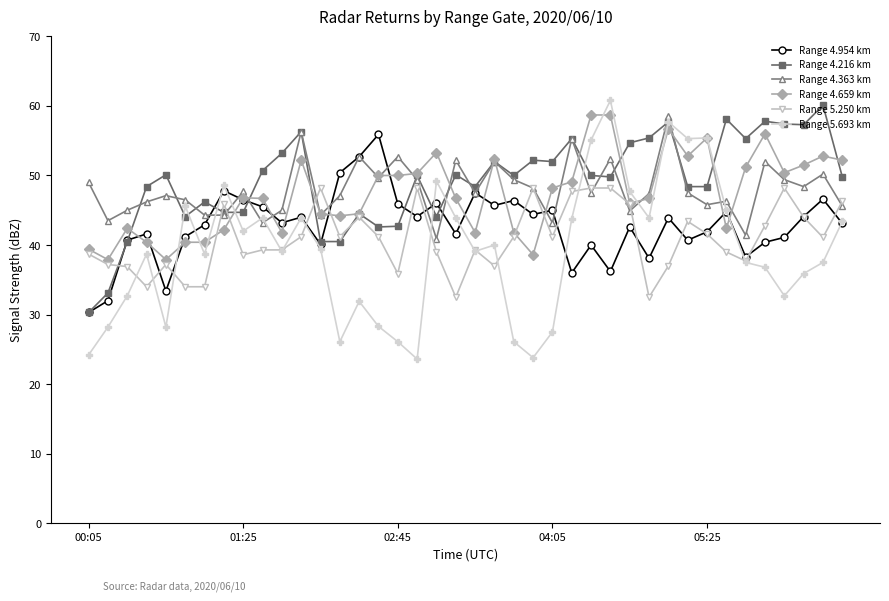

How many series are shown in this chart?

6